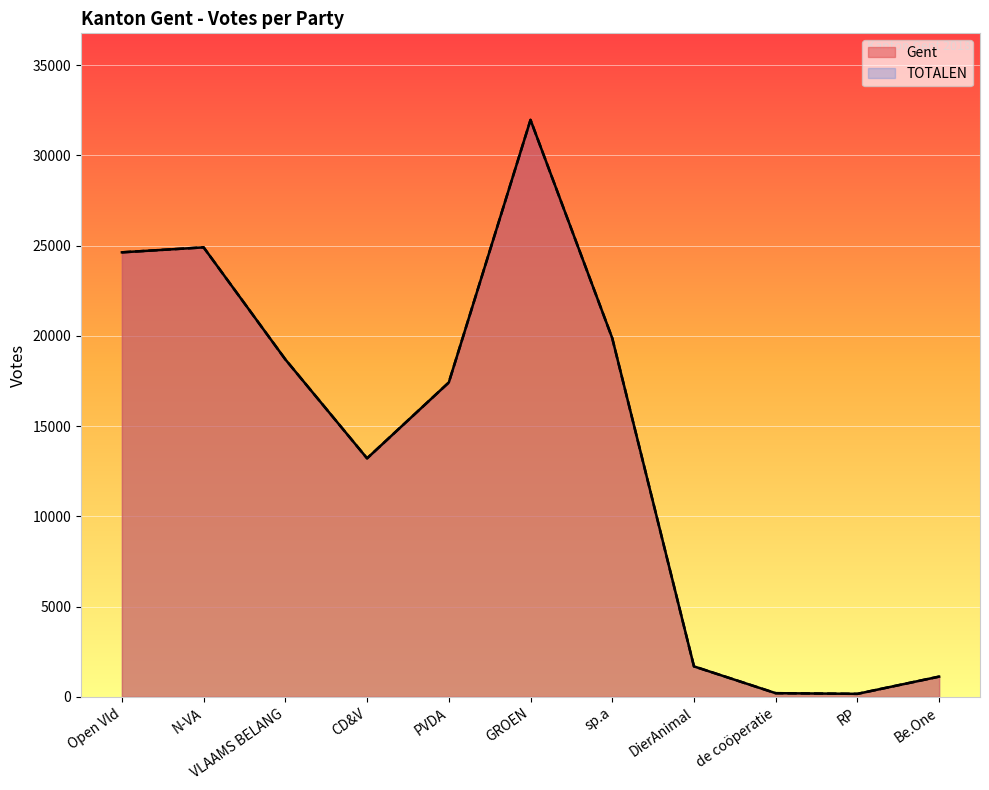

What are all the series names shown in the legend?

Gent, TOTALEN